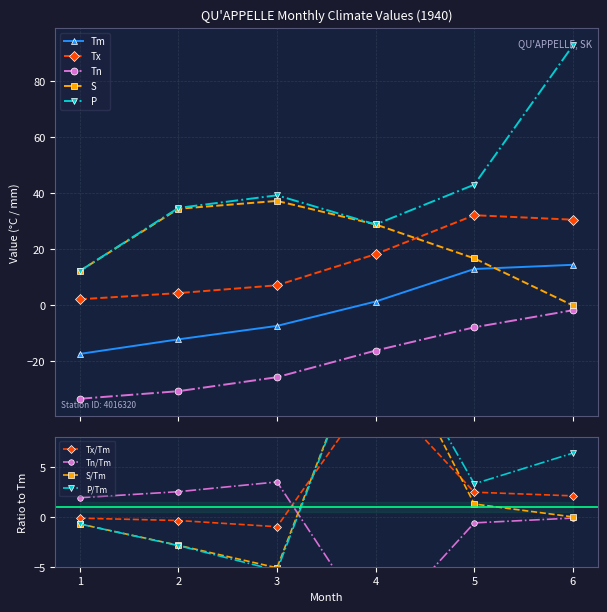

At which label is Tx closest to 17?

4